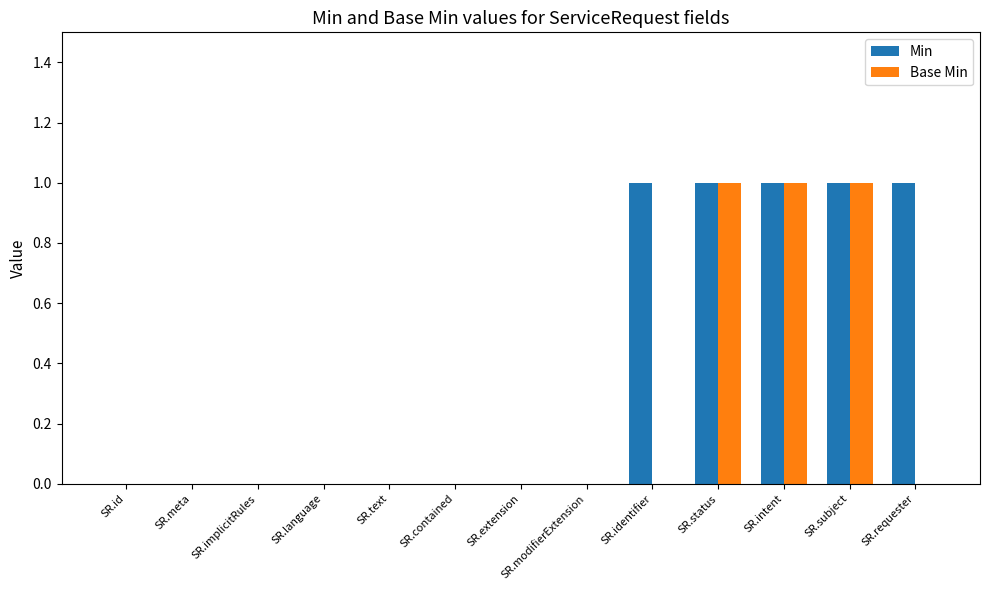

Is the value of Base Min at SR.meta greater than the value of Min at SR.intent?

No